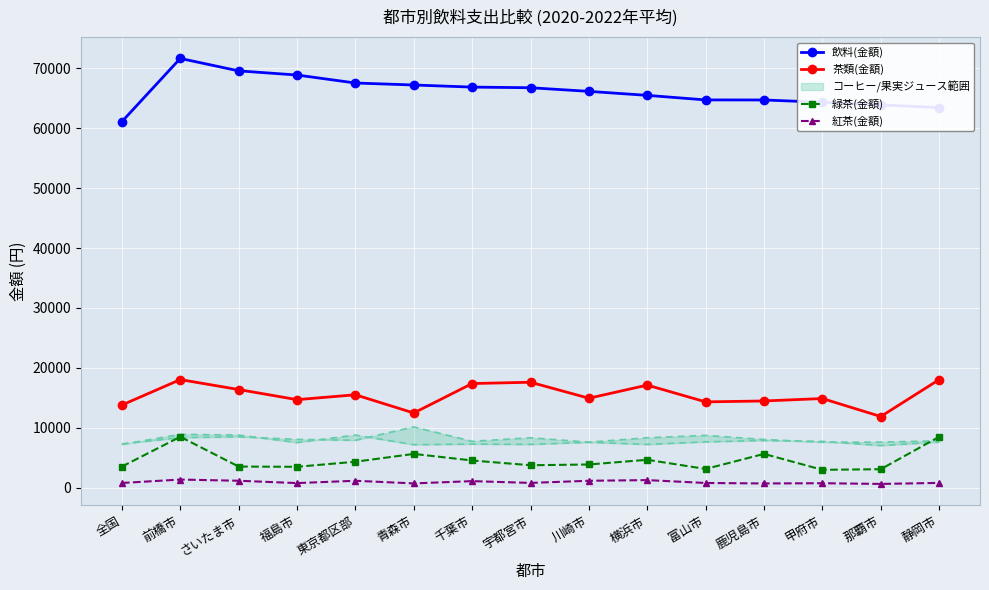

Between 千葉市 and 横浜市, which is larger?

千葉市